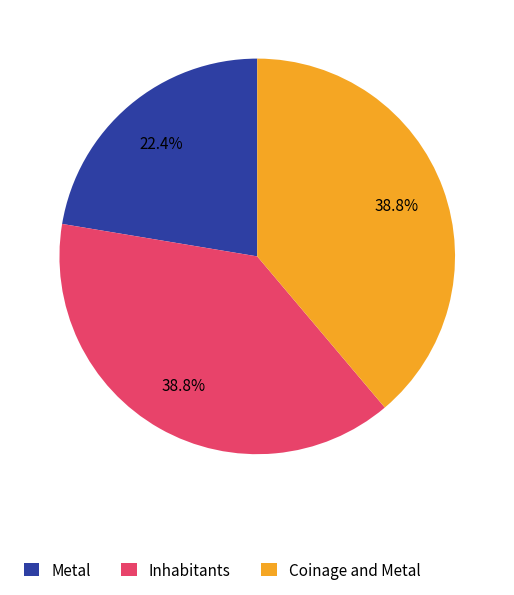

How many slices are in this pie chart?

3